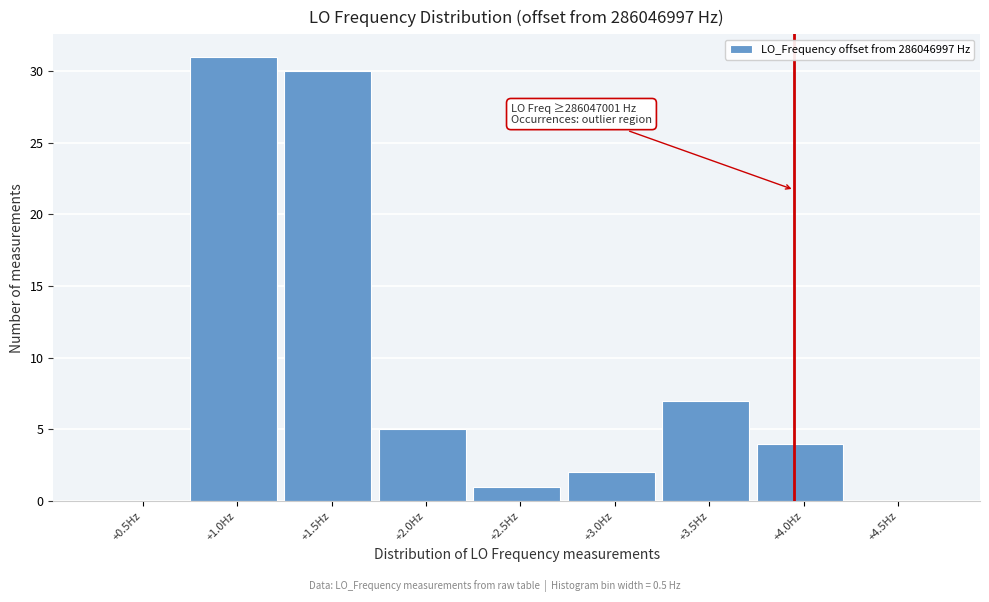

Reading left to right, list all the values displayed in this chart.

+0.5Hz=0	+1.0Hz=31	+1.5Hz=30	+2.0Hz=5	+2.5Hz=1	+3.0Hz=2	+3.5Hz=7	+4.0Hz=4	+4.5Hz=0